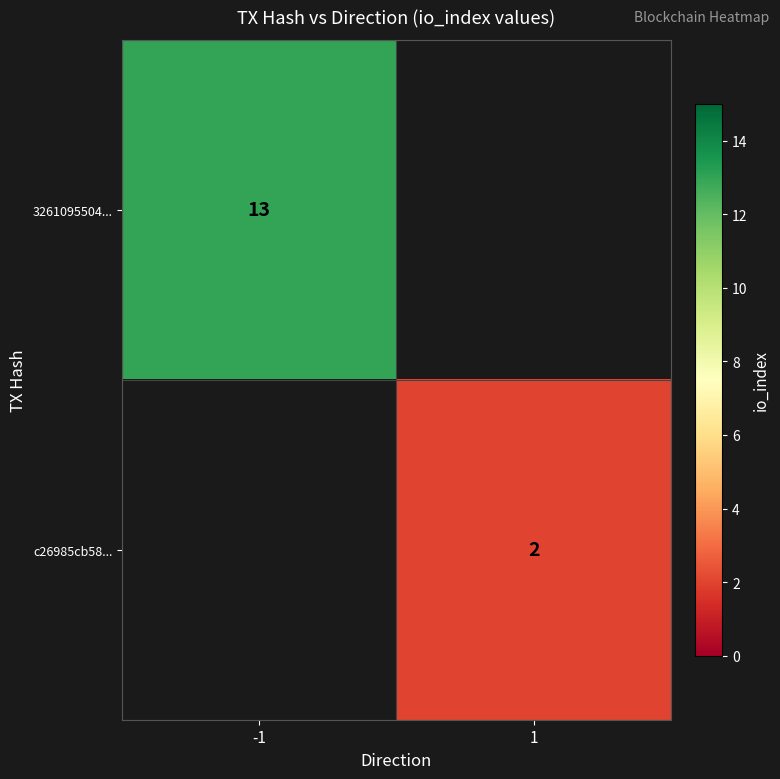

True or false: 3261095504... has a value of 5 at -1.

False